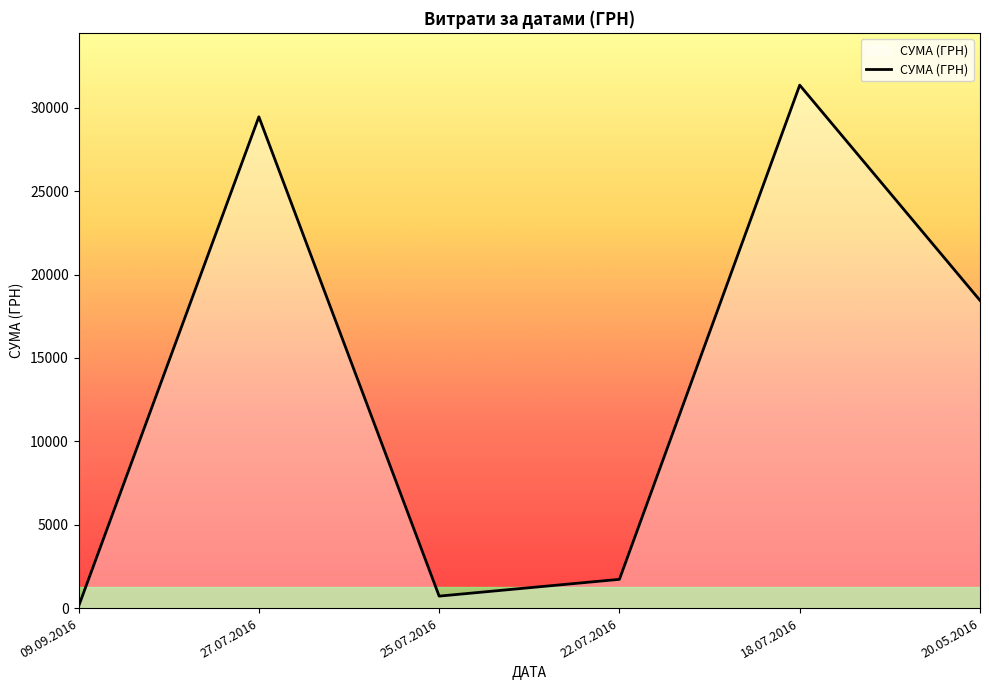

What is the sum of all values?

81827.1